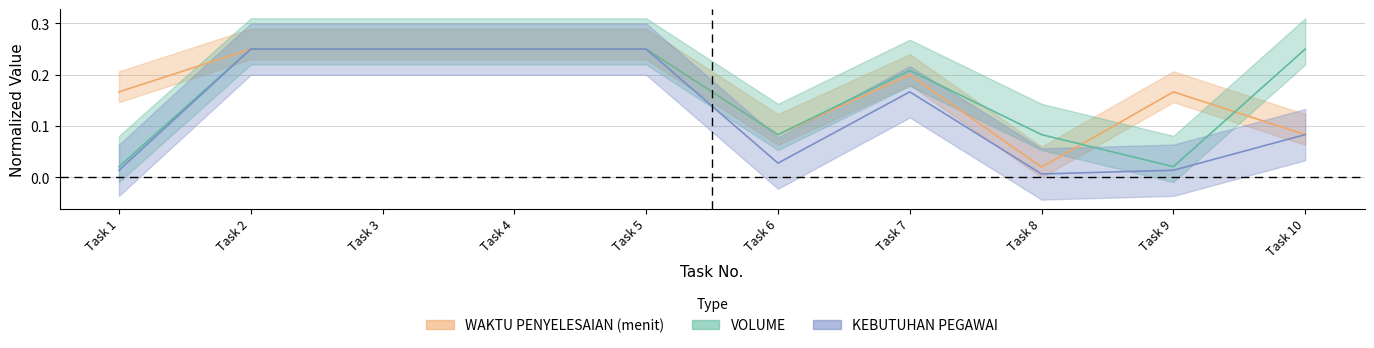

True or false: VOLUME and KEBUTUHAN PEGAWAI intersect in this chart.

False